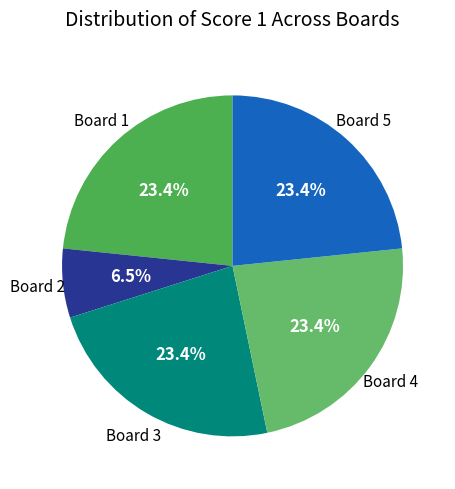

Is it true that Board 1 is 23% of the pie?

True